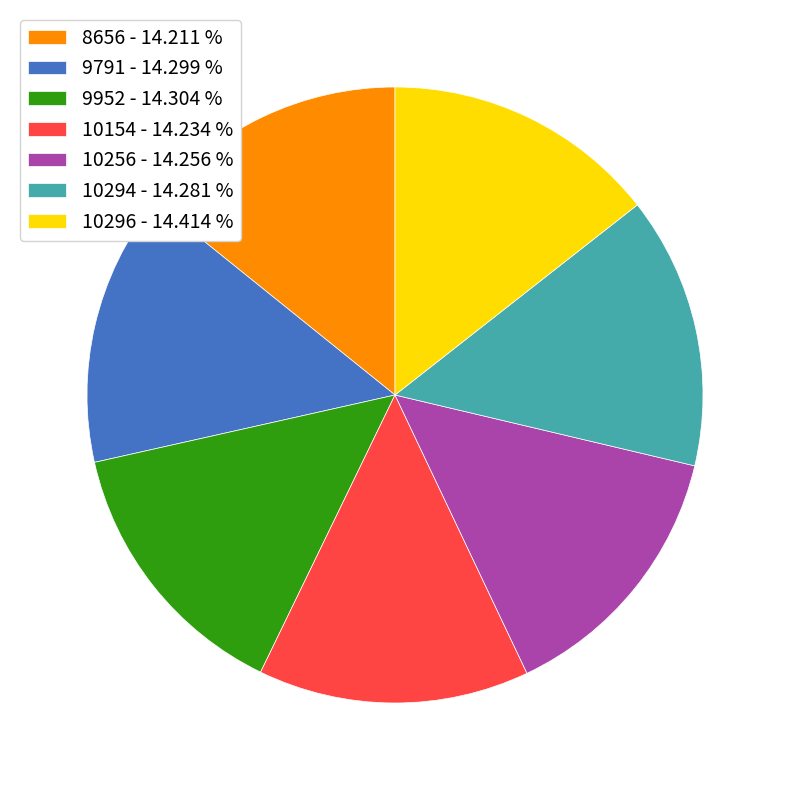

What is the ratio of the value at 9791 to the value at 10154?

1.0